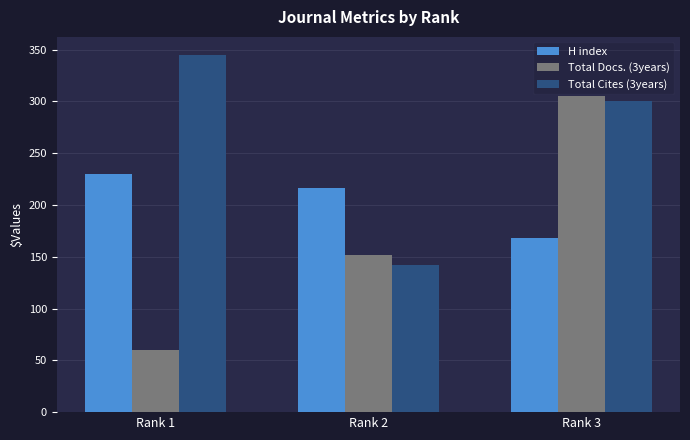

What is the spread (max minus min) of values at Rank 2?

74